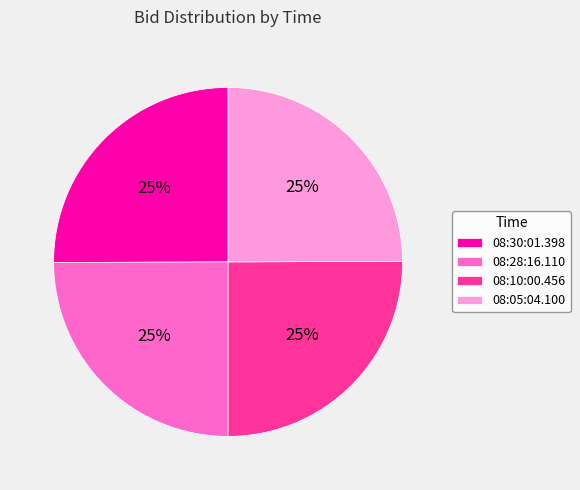

To the nearest percent, what is the average slice percentage?

25%